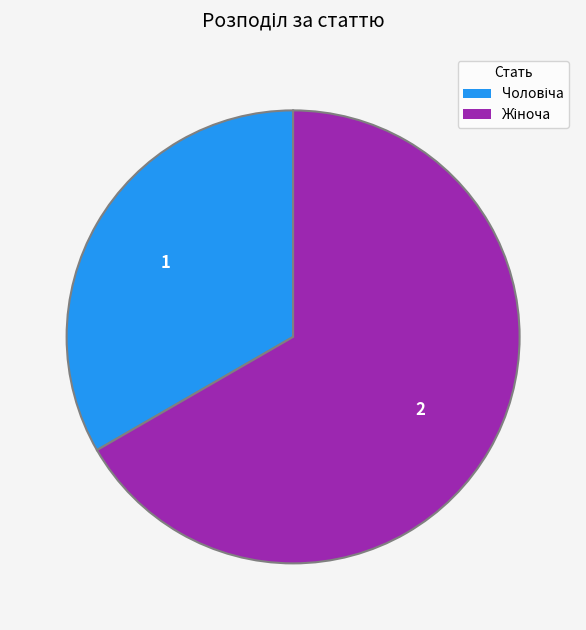

Does any single category account for the majority?

Yes